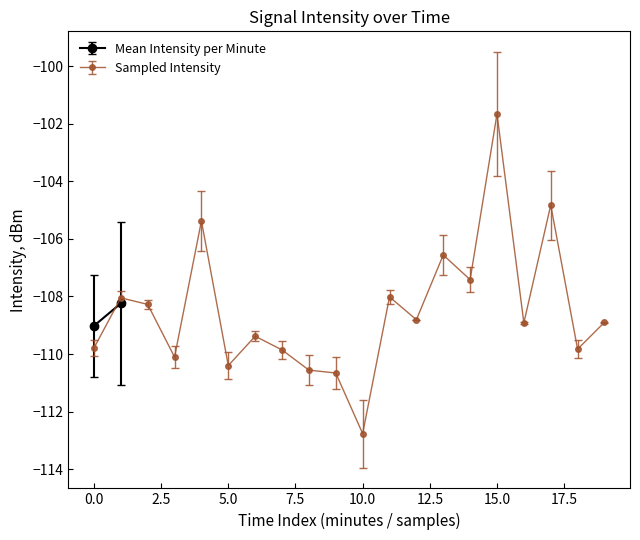

Is this an area chart (filled region under the line)?

No